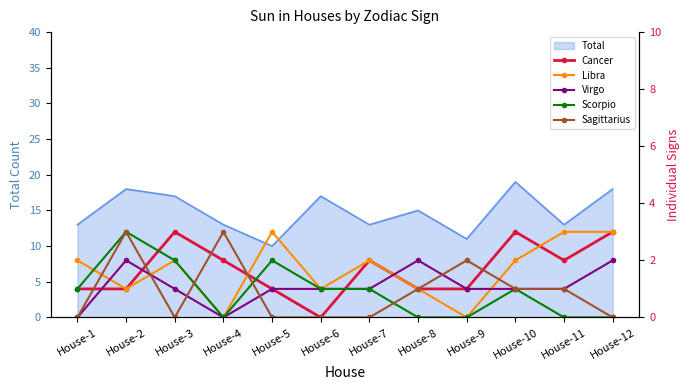

How many values in the Sagittarius series exceed 1?

3